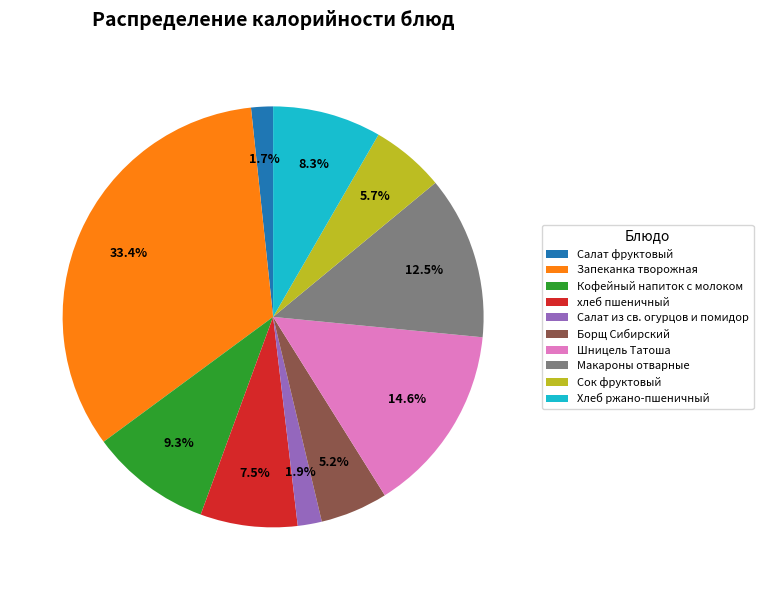

What portion of the pie excludes Салат фруктовый?

98.3%